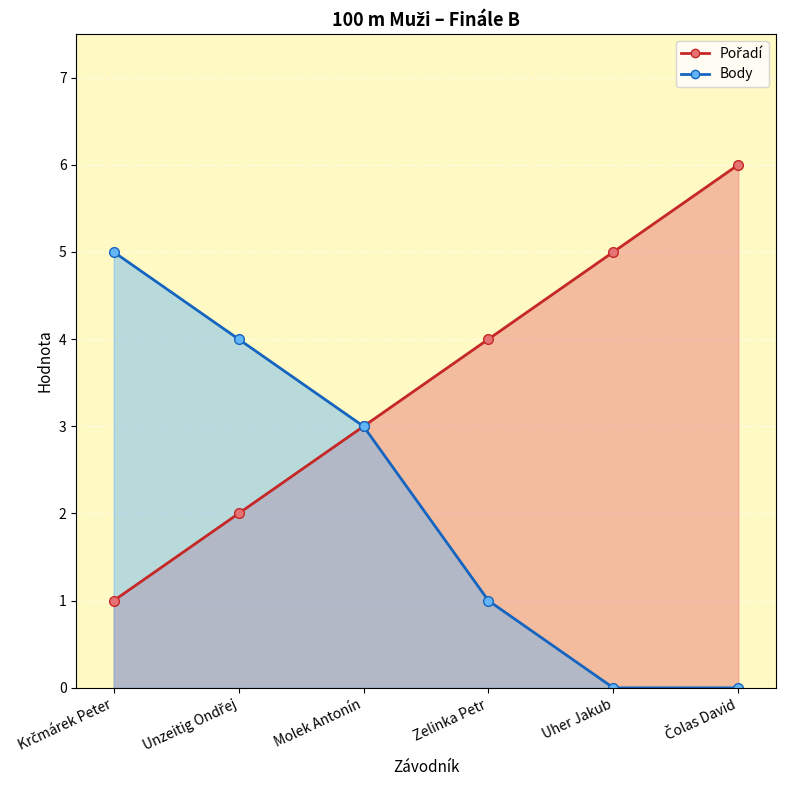

What is the total value across all series at Krčmárek Peter?

6